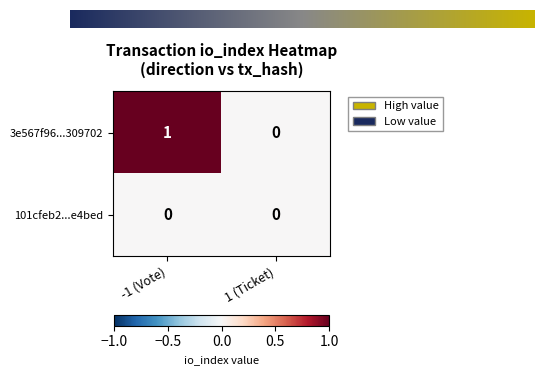

Which label corresponds to the largest value in the chart?

-1 (Vote)